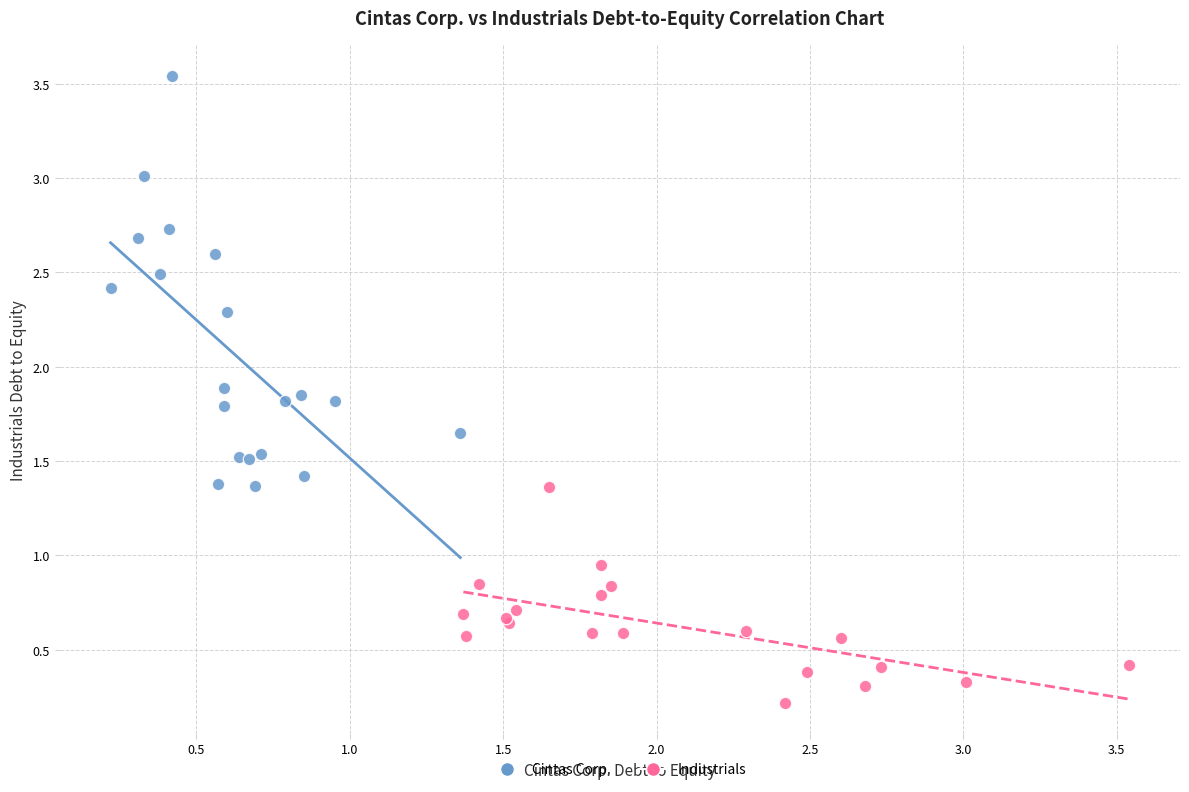

Which series contains the lowest Y value?

Industrials